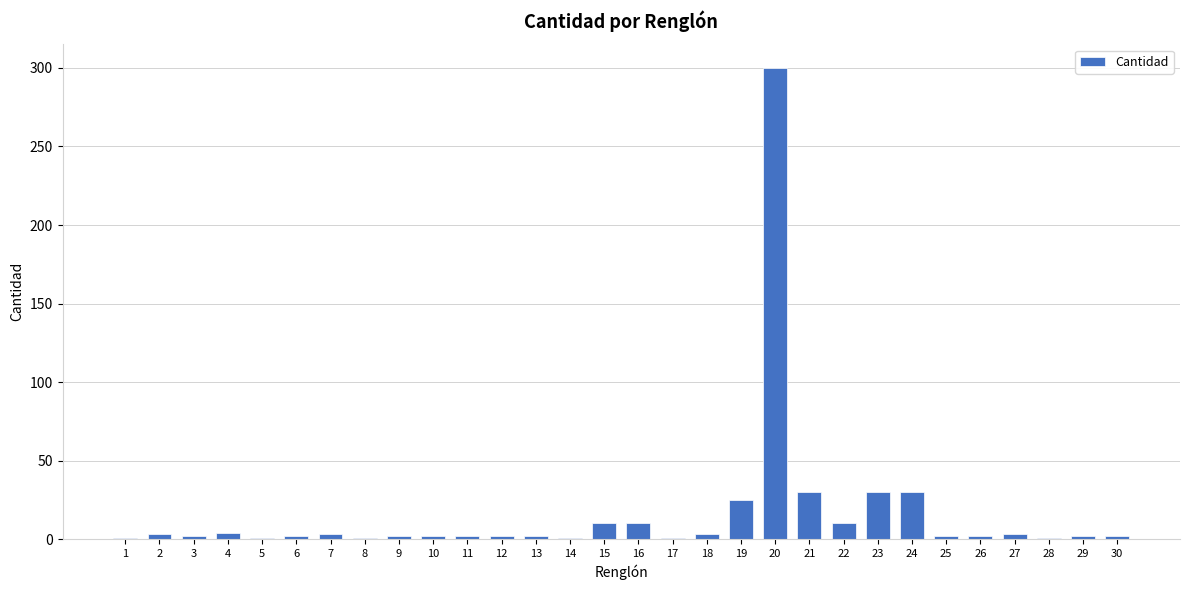

What is the sum of all values?

489